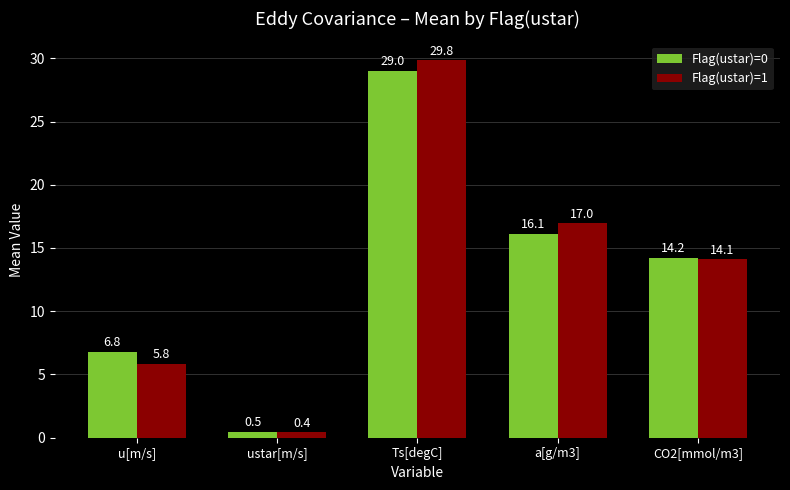

Which series has the largest total across all categories?

Flag(ustar)=1